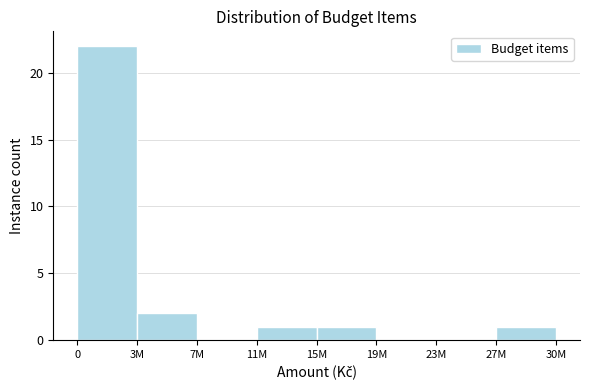

Reading left to right, list all the values displayed in this chart.

3M=22	7M=2	11M=0	15M=1	19M=1	23M=0	27M=0	30M=1